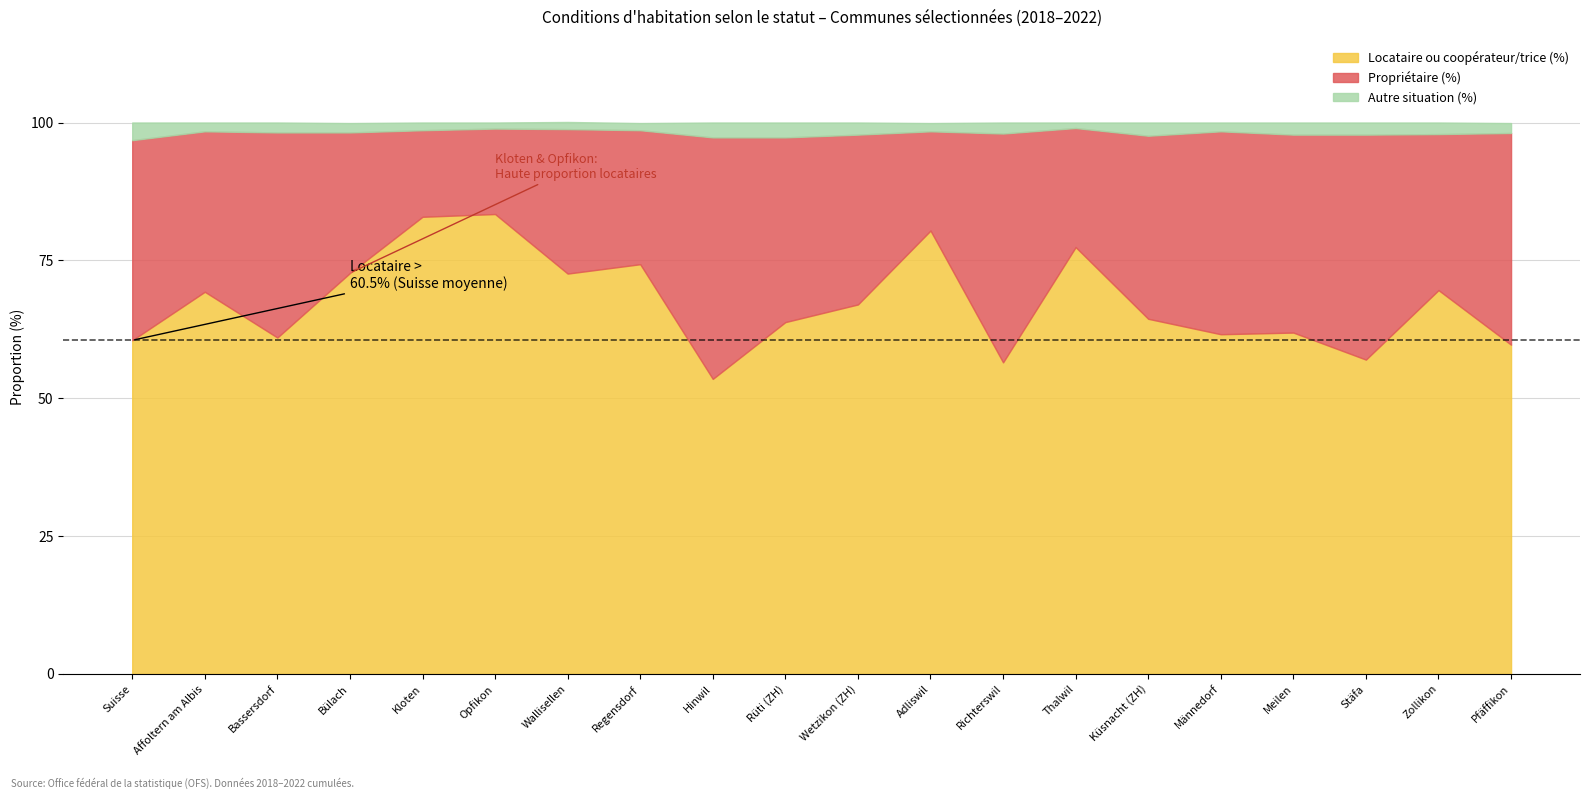

True or false: Autre situation (%) and Locataire ou coopérateur/trice (%) intersect in this chart.

False